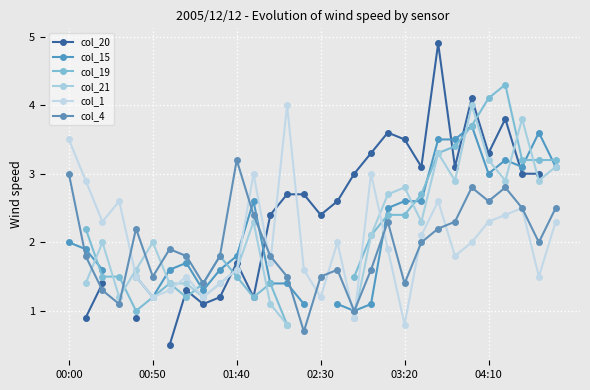

How many data points in col_1 are above 2?

13